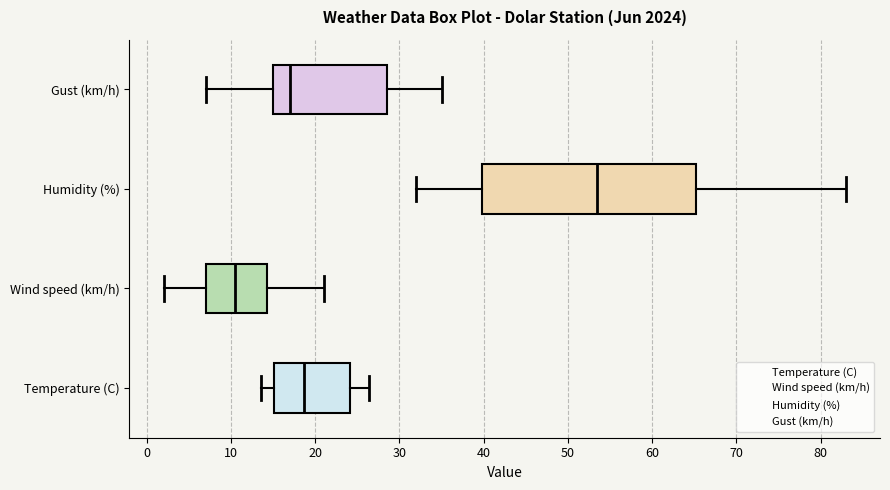

Reading bottom to top, read every box against the x-axis: the position of its median line, the range the box covers, and the ends of its whiskers. The values are not printed on the chart, so give them approximately, as read against the axis.

Temperature (C): median 19, box 15 to 24, whiskers 14 to 26
Wind speed (km/h): median 11, box 7 to 14, whiskers 2 to 21
Humidity (%): median 54, box 40 to 65, whiskers 32 to 83
Gust (km/h): median 17, box 15 to 29, whiskers 7 to 35